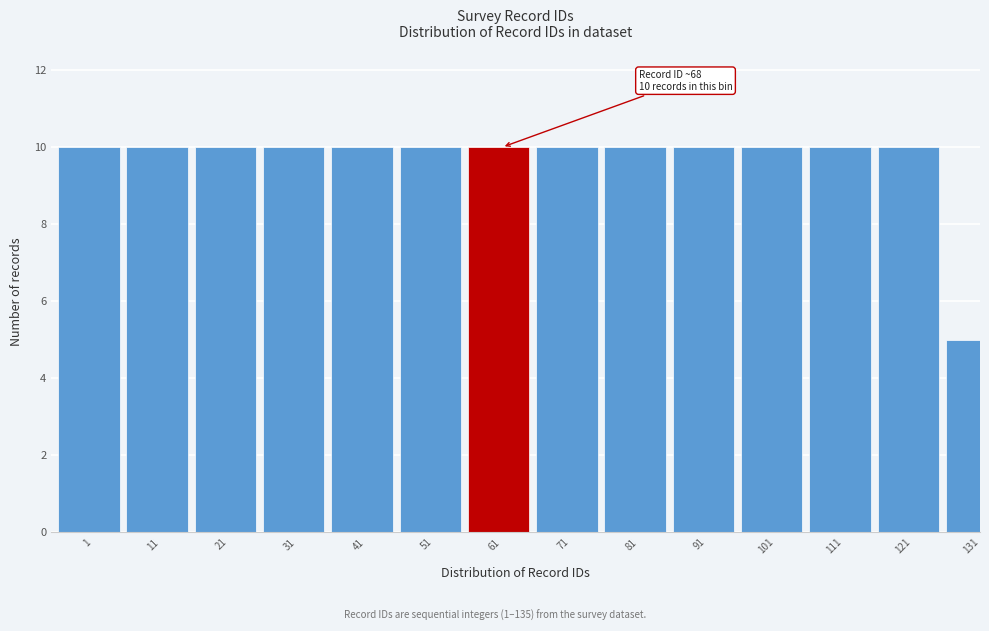

Reading left to right, transcribe all the data shown in this chart.

1=10	11=10	21=10	31=10	41=10	51=10	61=10	71=10	81=10	91=10	101=10	111=10	121=10	131=5